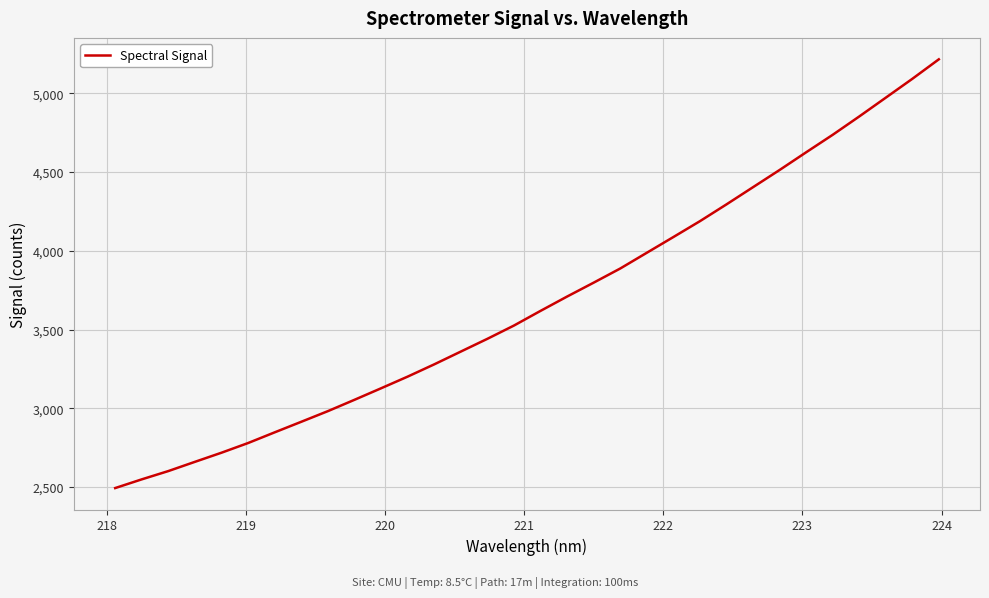

What is the minimum value shown in the chart?

2493.7